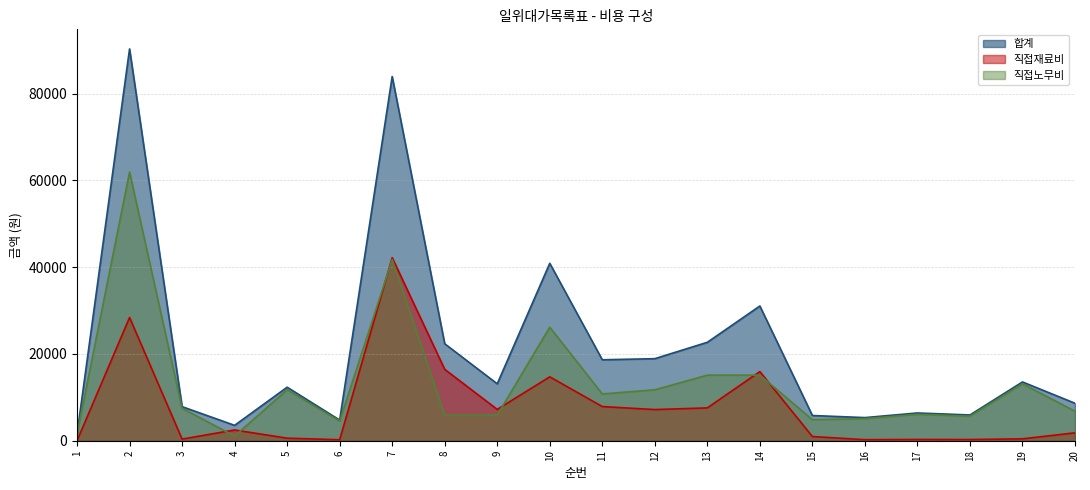

The 합계 series shows 22351 at 8. True or false?

True